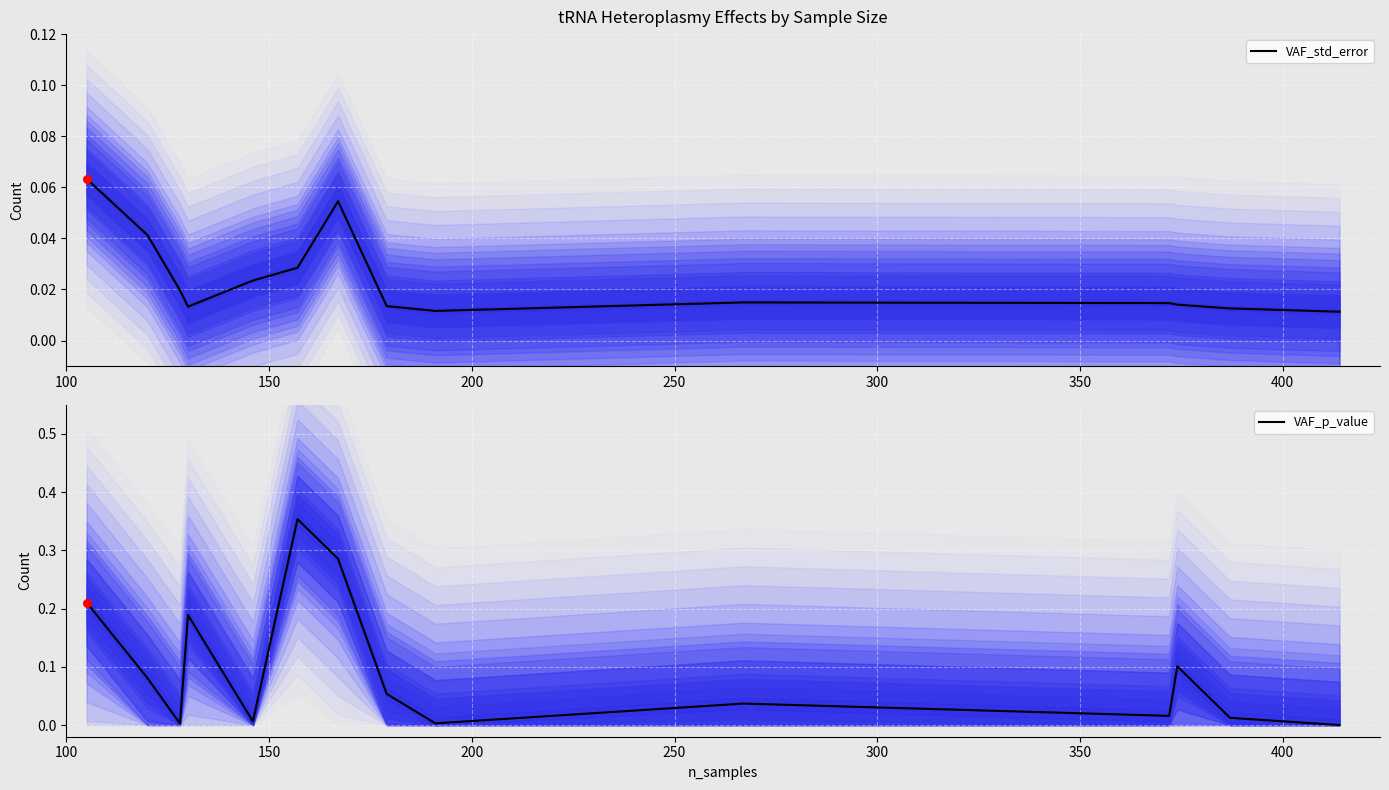

Which series has the largest Y range (max minus min)?

VAF_p_value